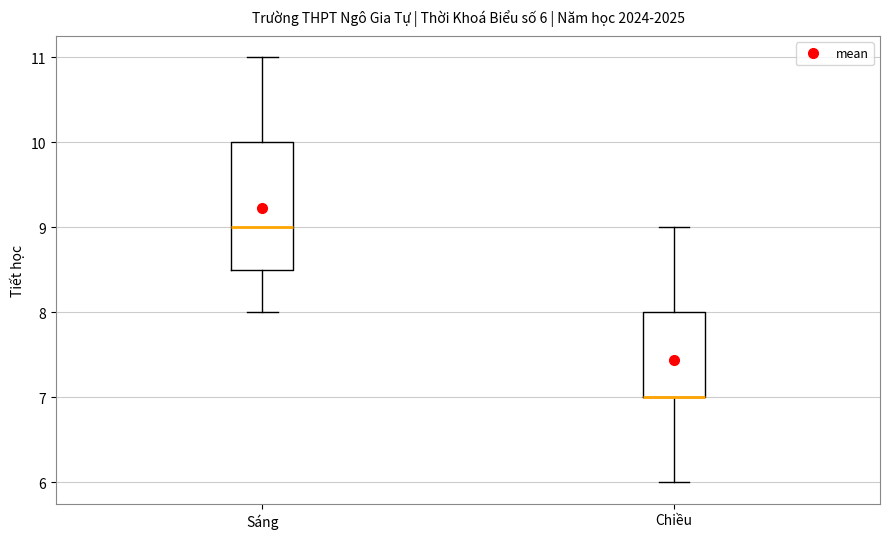

Which box is the tallest, from its lower edge to its upper edge?

Sáng